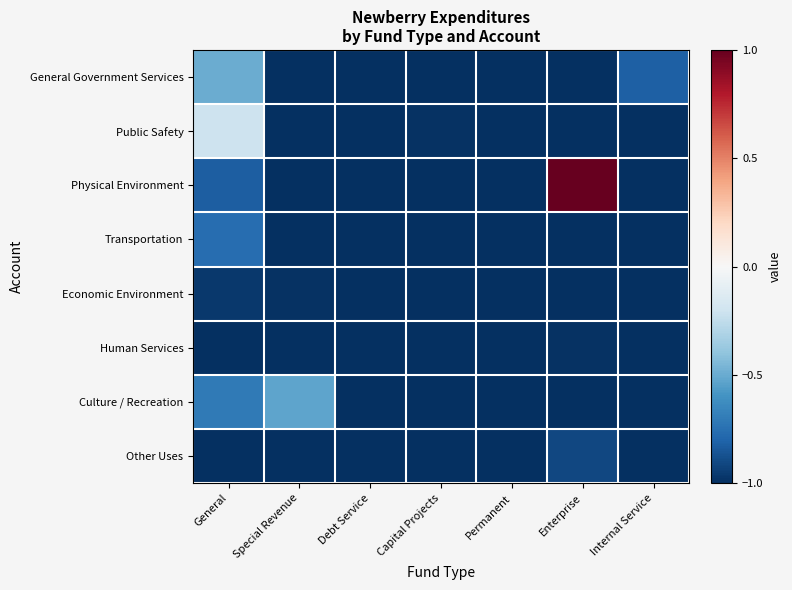

Count the number of data series in this chart.

8